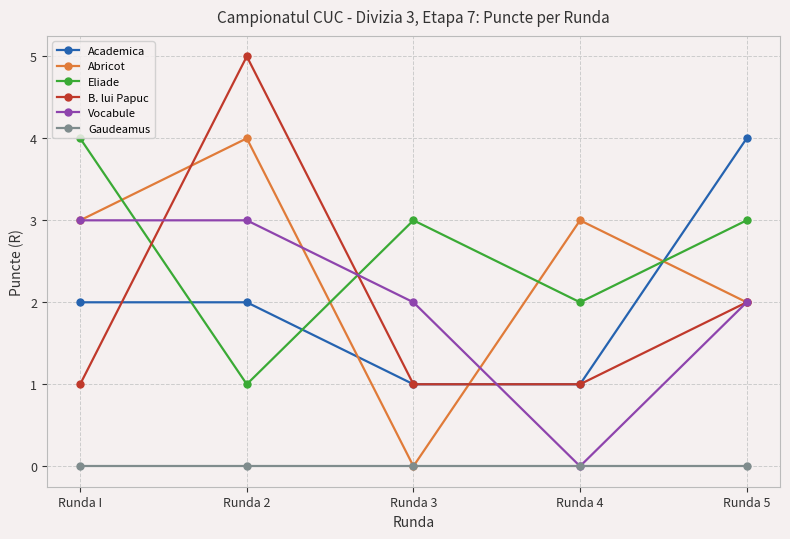

What is the label of the 2nd point from the right?

Runda 4